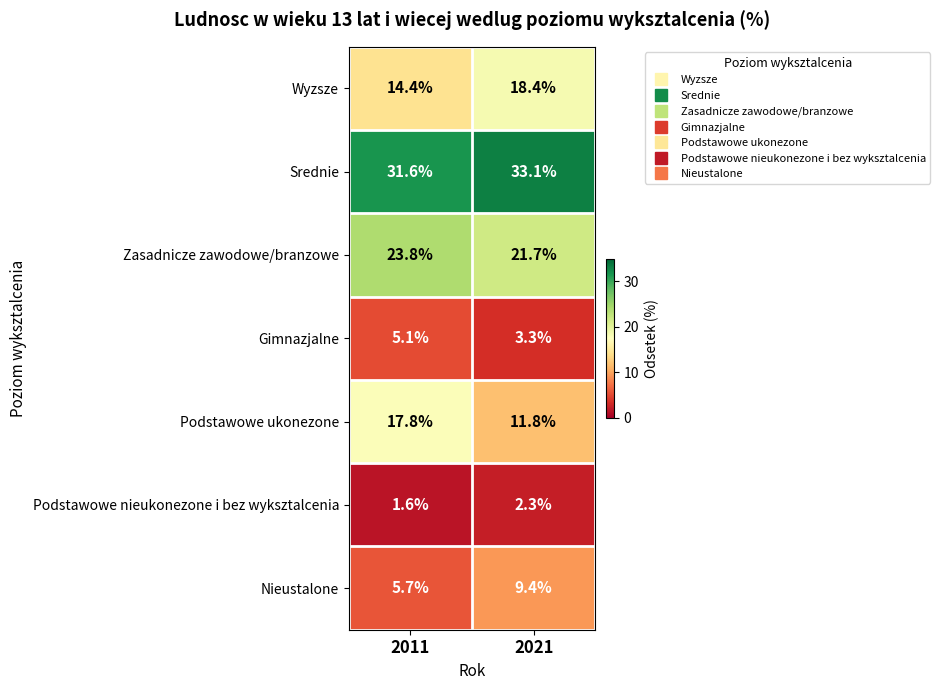

What is the sum of all Zasadnicze zawodowe/branzowe values?

45.5